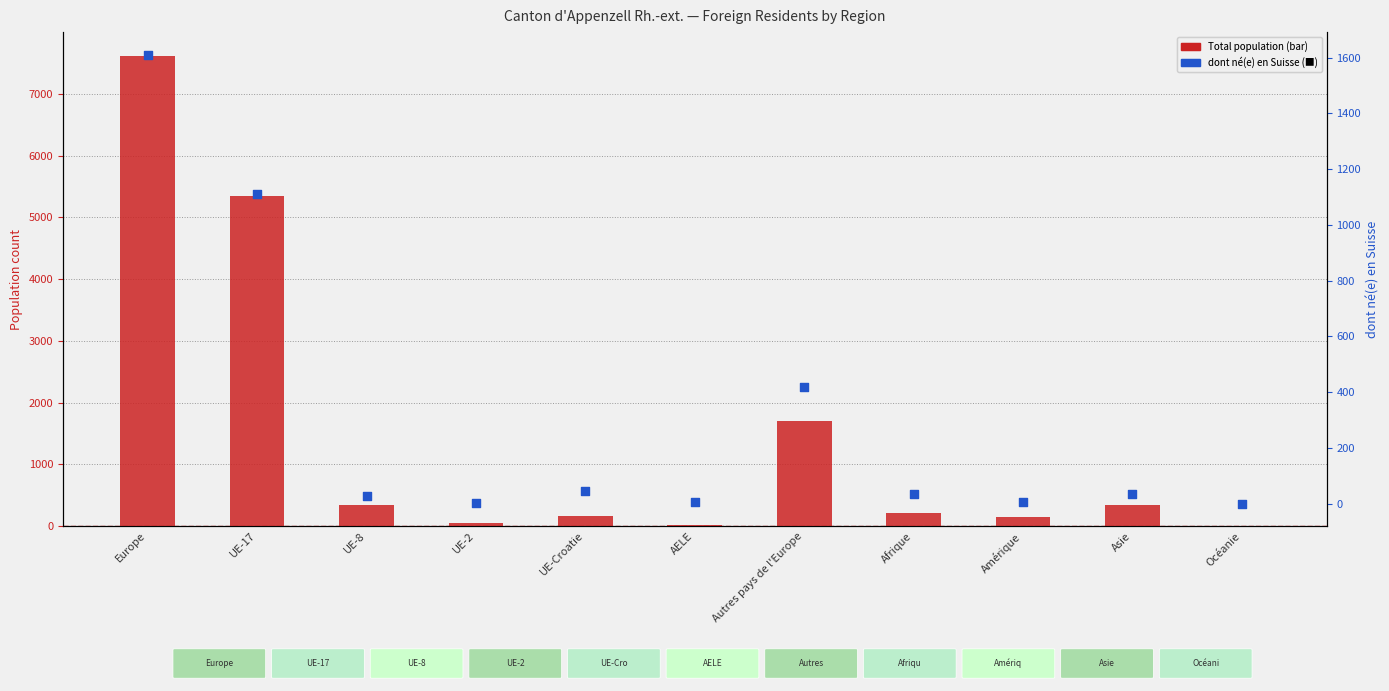

Is the value of dont né(e) en Suisse at Océanie greater than the value of Total pop. résidante permanente étrangère at Amérique?

No